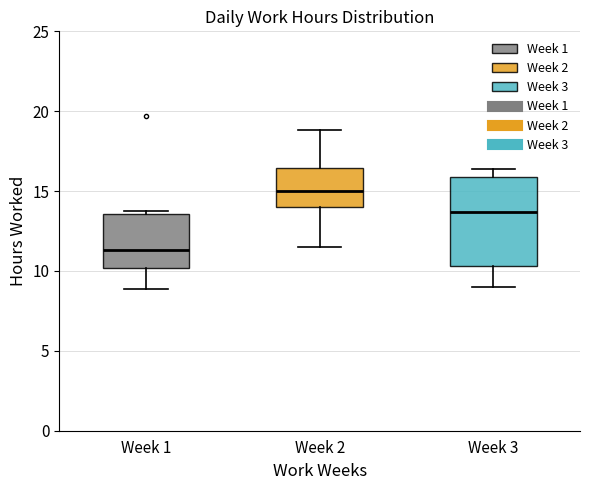

Where does the lower whisker of the box for Week 1 end on the y-axis? The values are not printed on the chart, so give them approximately, as read against the axis.

9.0